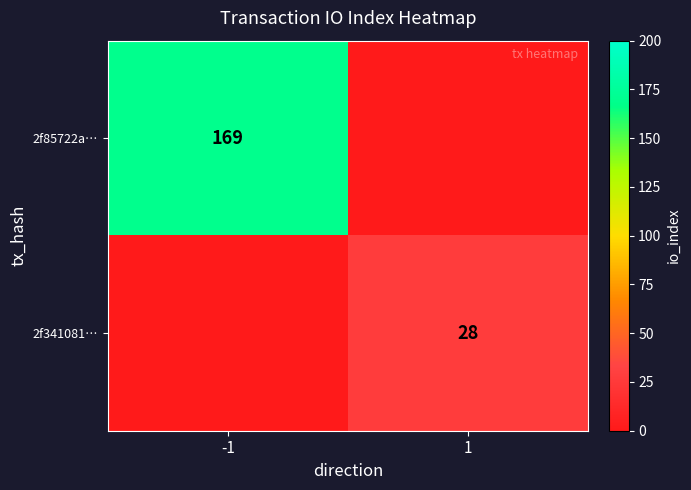

Which label corresponds to the largest value in the chart?

-1